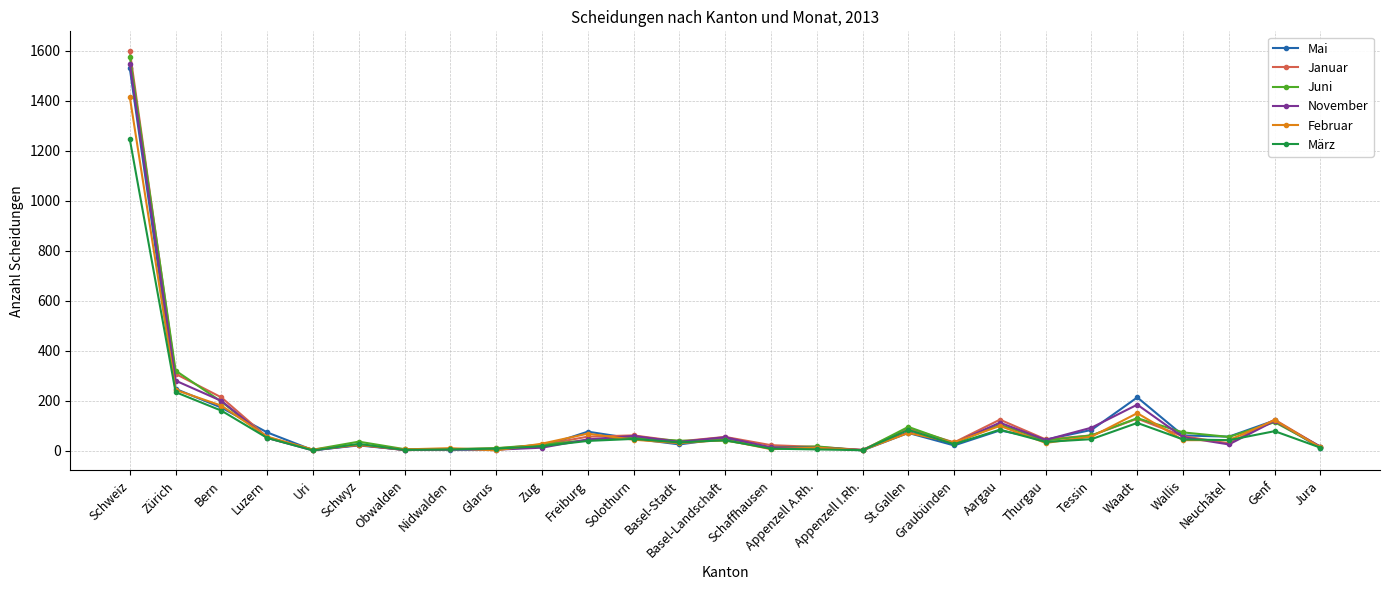

Does the chart display data point markers on the line(s)?

Yes